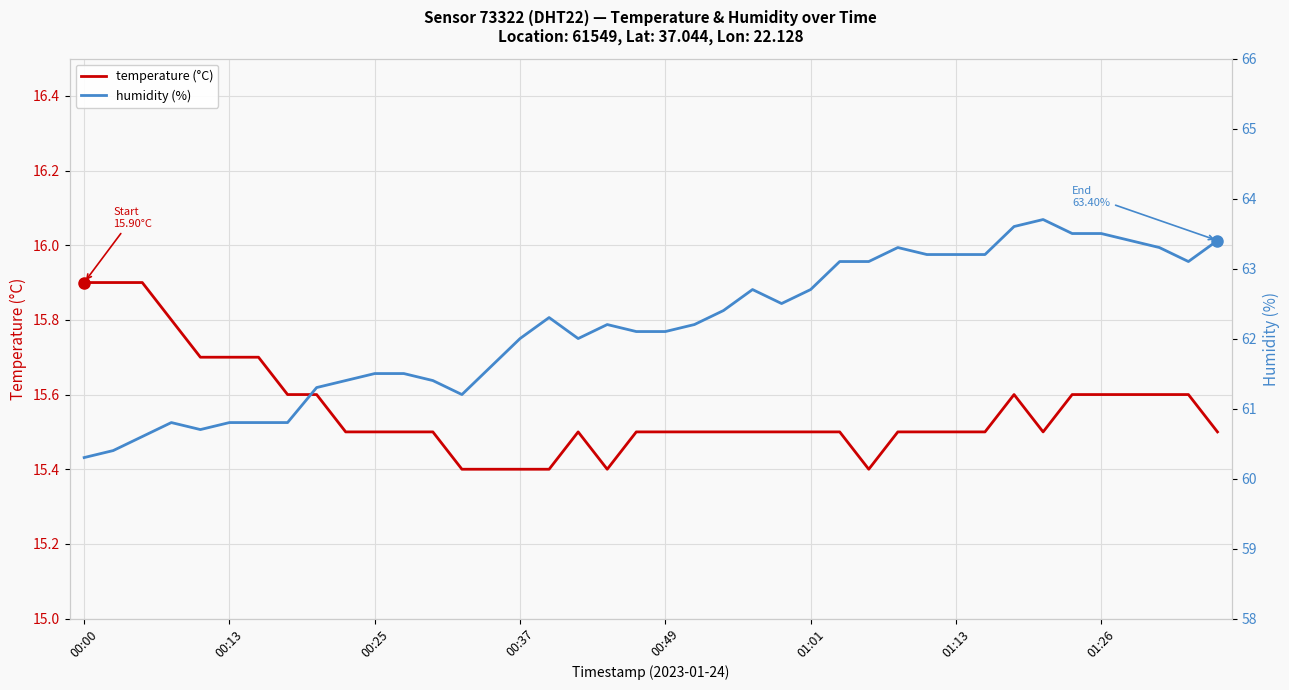

What is the difference between the maximum and minimum values in the temperature (°C) series?

0.5